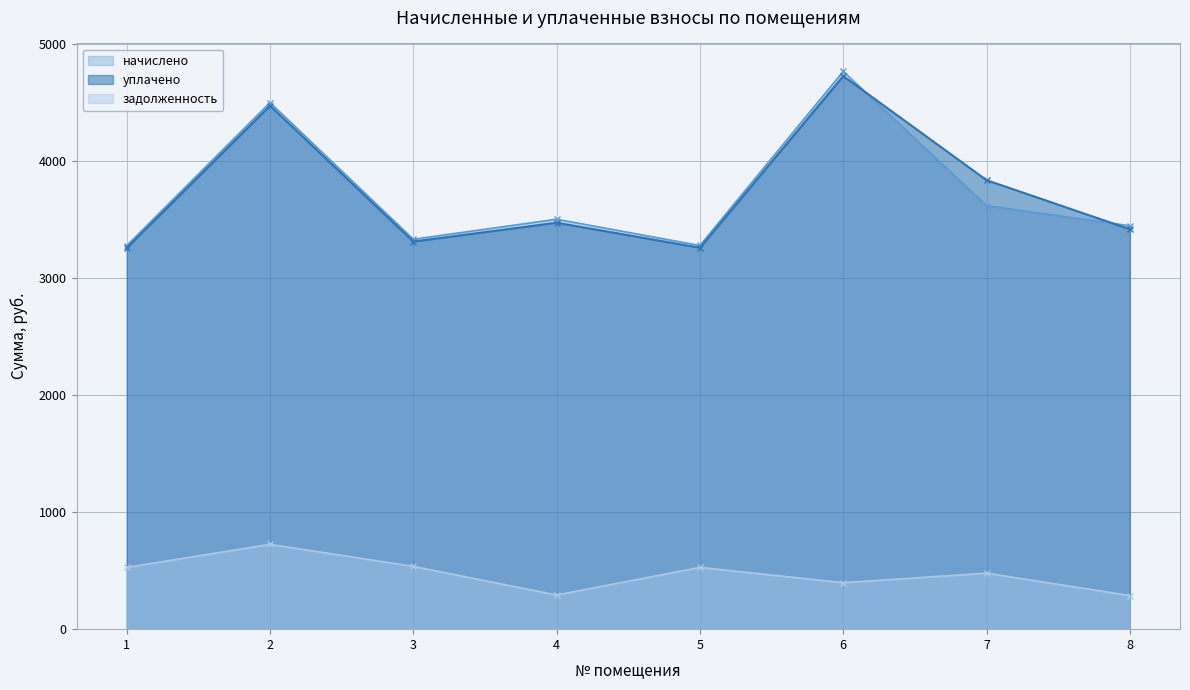

How many series are shown in this chart?

3